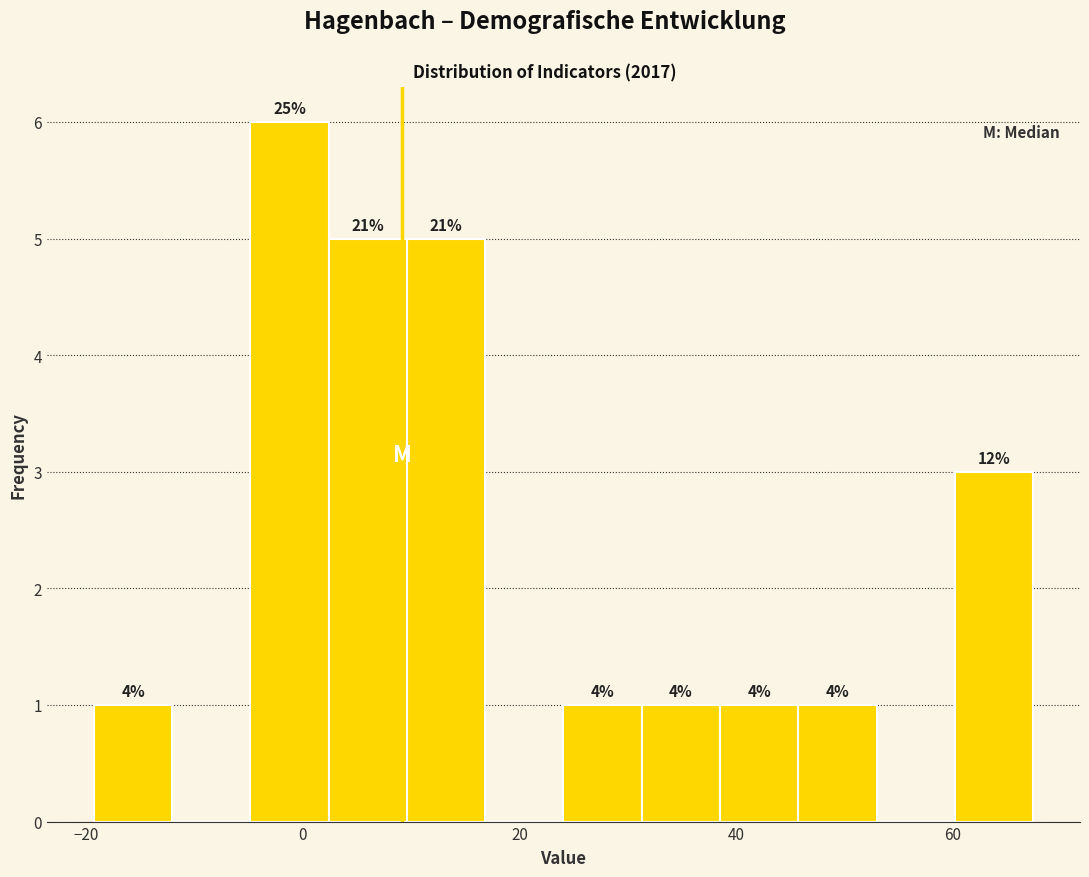

Around what value on the x-axis is the tallest bar? Give the approximate position of its centre, as read against the axis.

-2